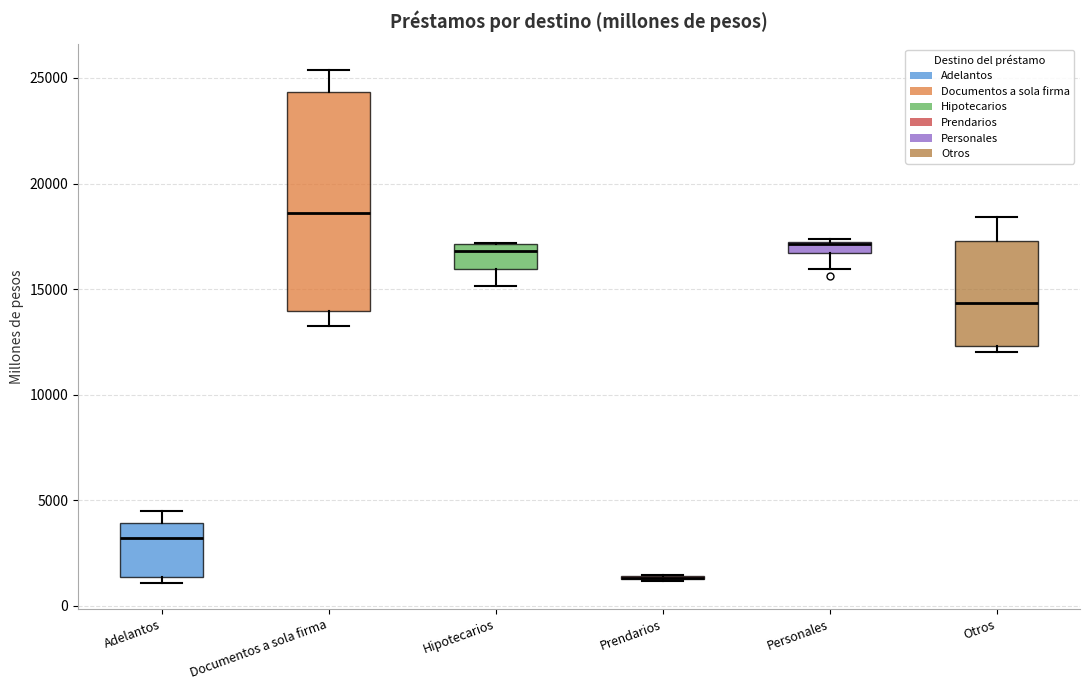

Where is the upper edge of the box for Documentos a sola firma on the y-axis? The values are not printed on the chart, so give them approximately, as read against the axis.

24500